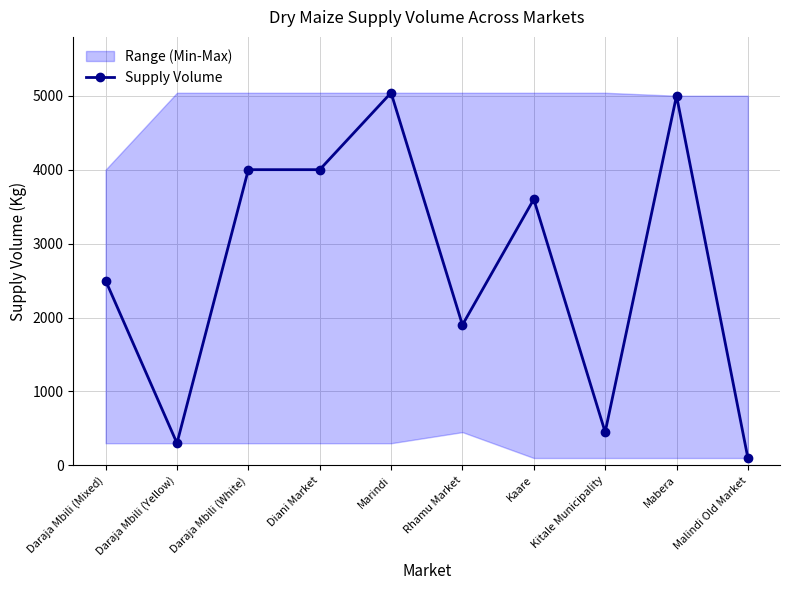

Rank the categories by value from lowest to highest.

Malindi Old Market, Daraja Mbili (Yellow), Kitale Municipality, Rhamu Market, Daraja Mbili (Mixed), Kaare, Daraja Mbili (White), Diani Market, Mabera, Marindi